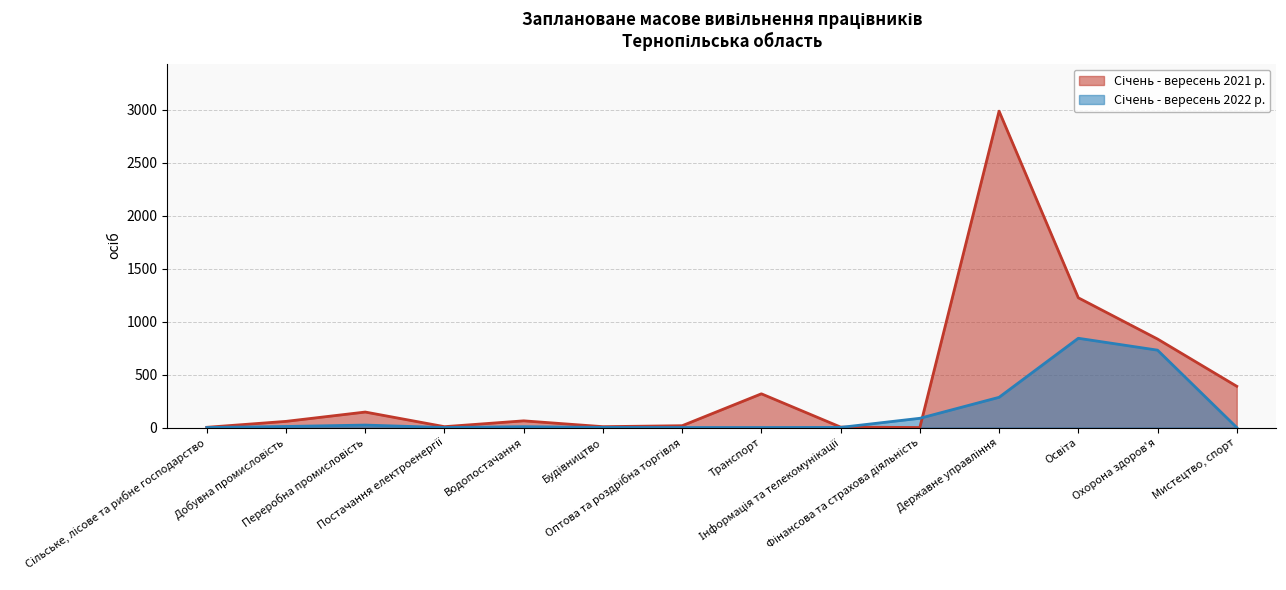

Where is the first local maximum for Січень - вересень 2022 р.?

Переробна промисловість